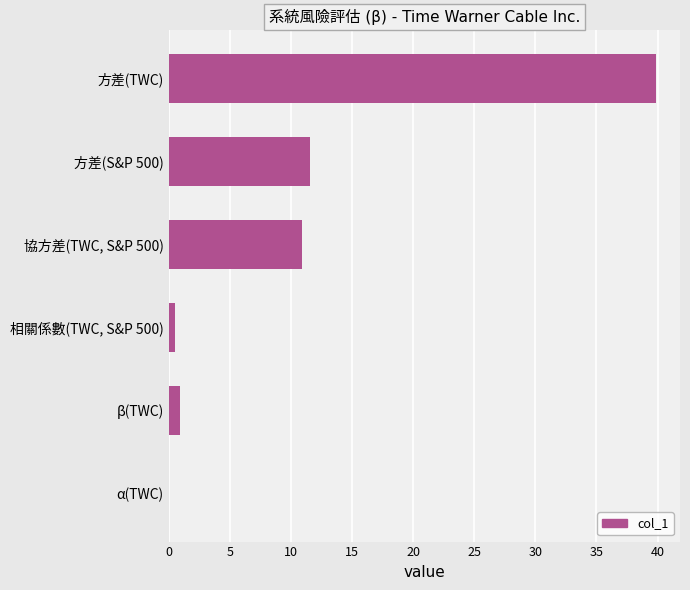

Approximately how many times larger is the value at 方差(TWC) compared to 協方差(TWC, S&P 500)?

3.6